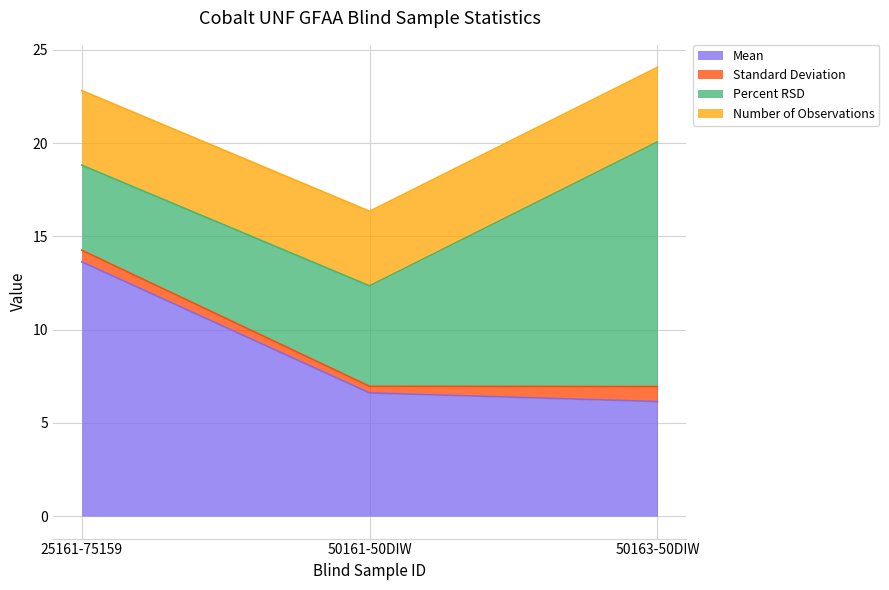

What is the label of the 3rd point from the right?

25161-75159